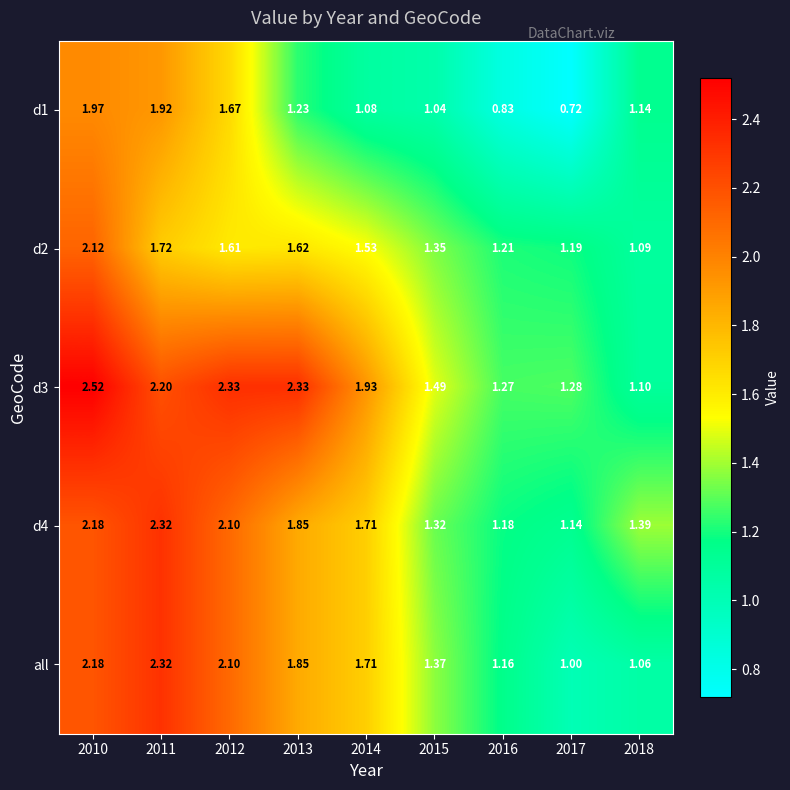

Between 2011 and 2018, which series saw the biggest shift?

all